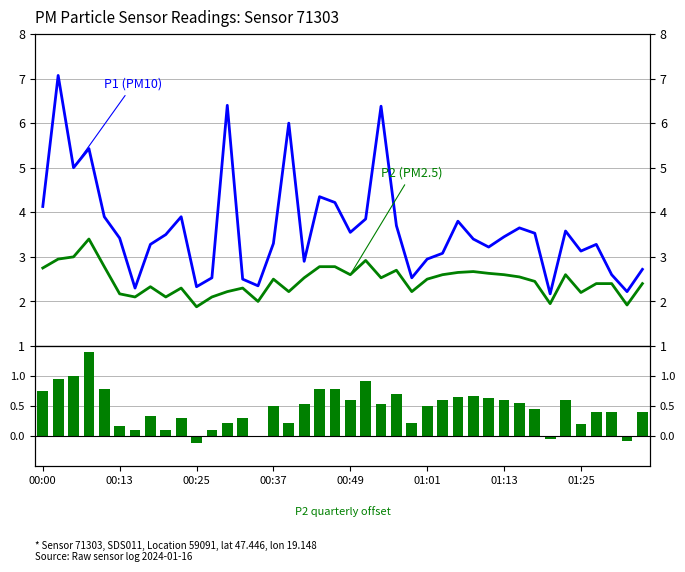

How many bars are there in each group?

3